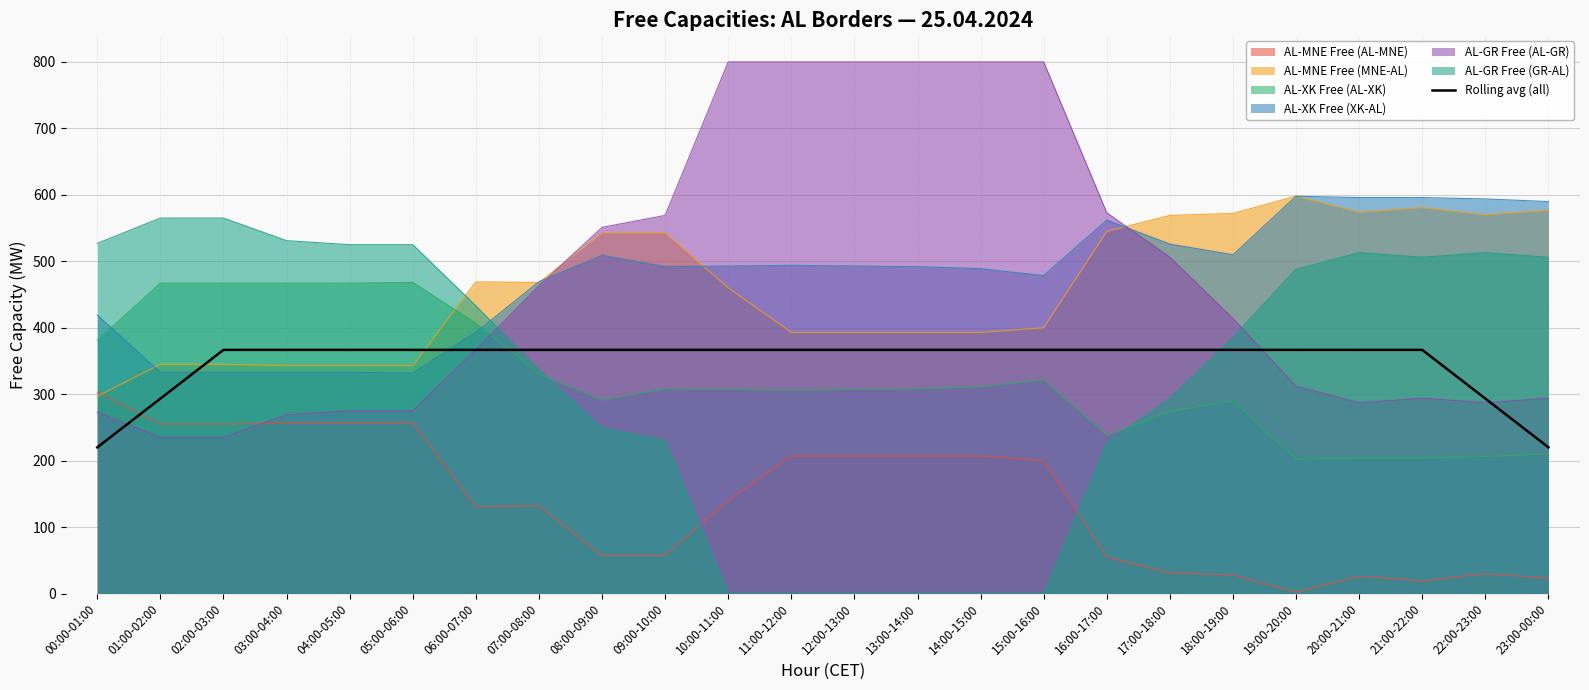

Is it true that the value at 13:00-14:00 is 366.7?

True